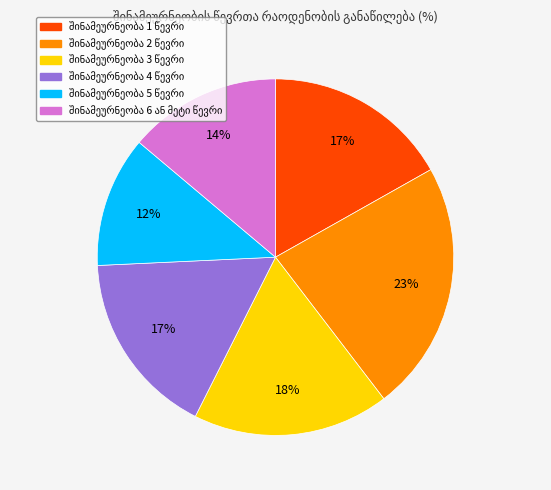

Is there any slice that represents more than half of the pie?

No